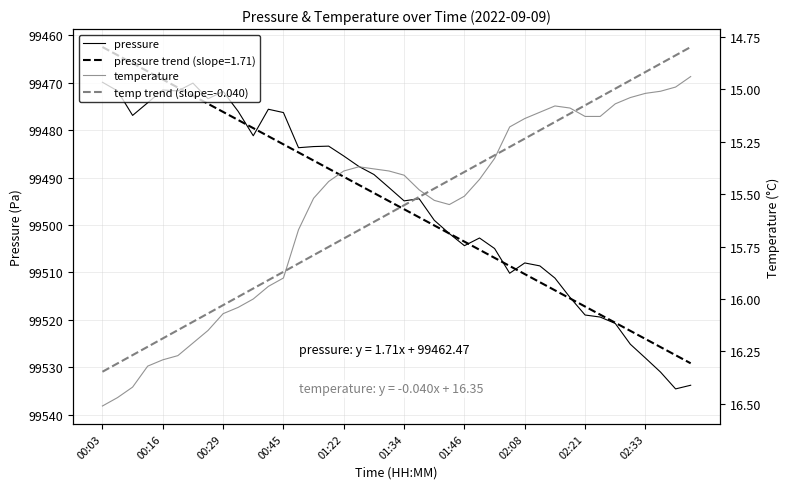

What is the greatest value displayed?

99534.6